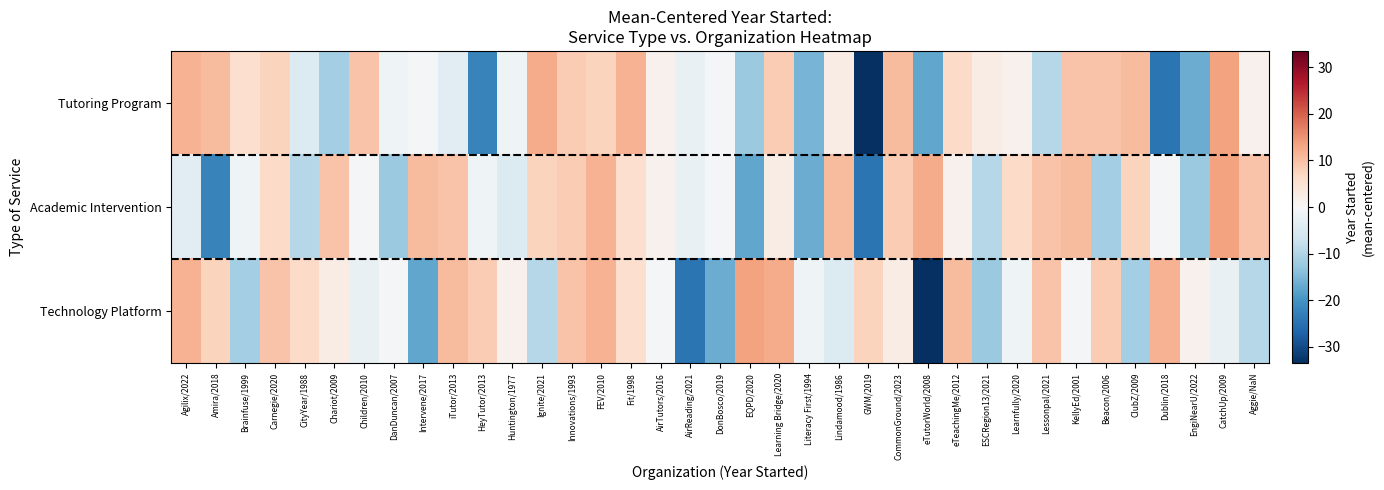

What is the difference between the highest and lowest values at DonBosco/2019?

16.0